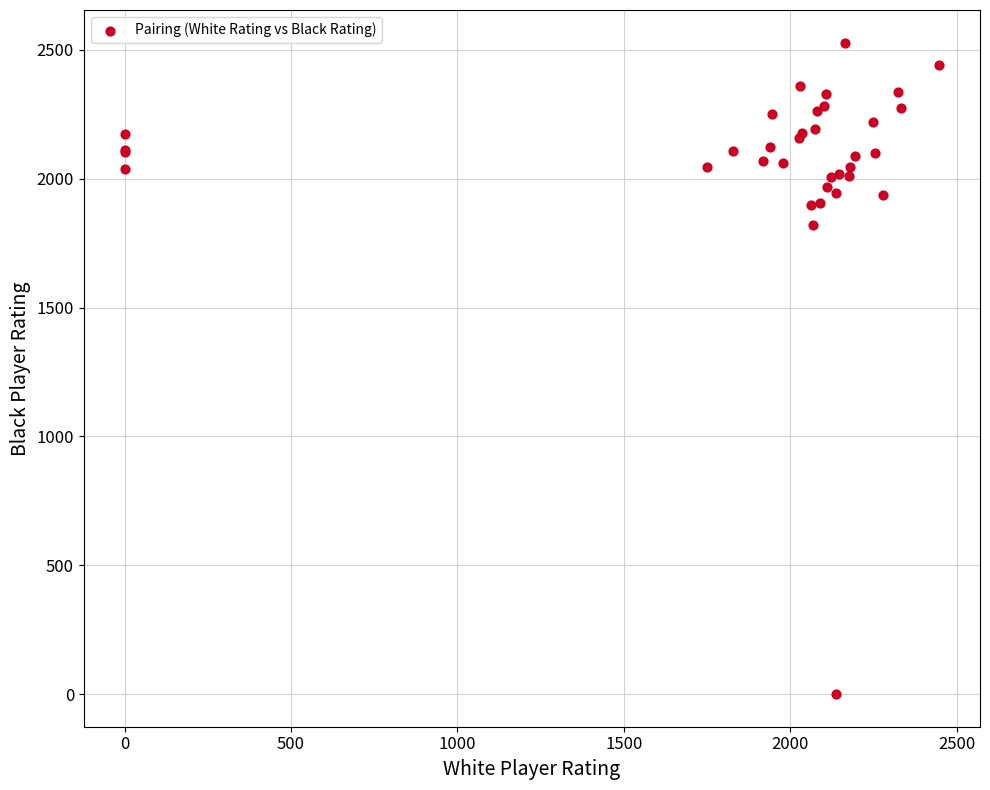

What Y value in the scatter plot is closest to 1264?

1822